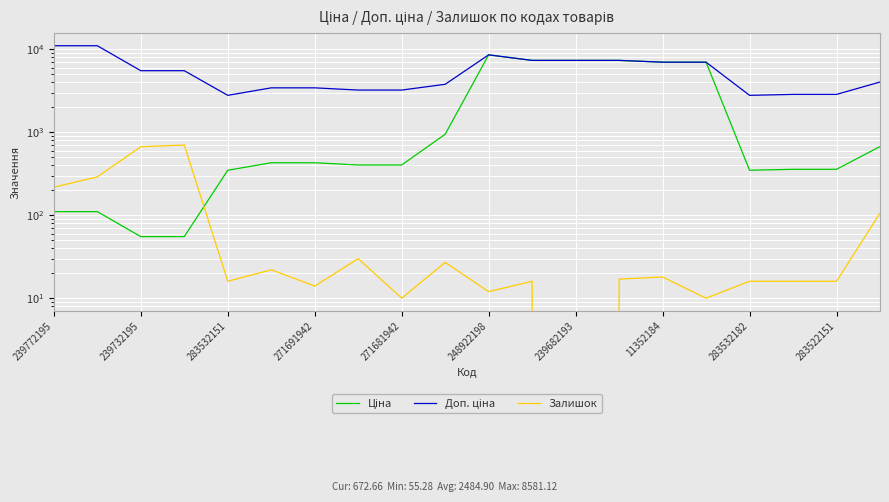

At which label does Доп. ціна first exceed 5528?

239772195